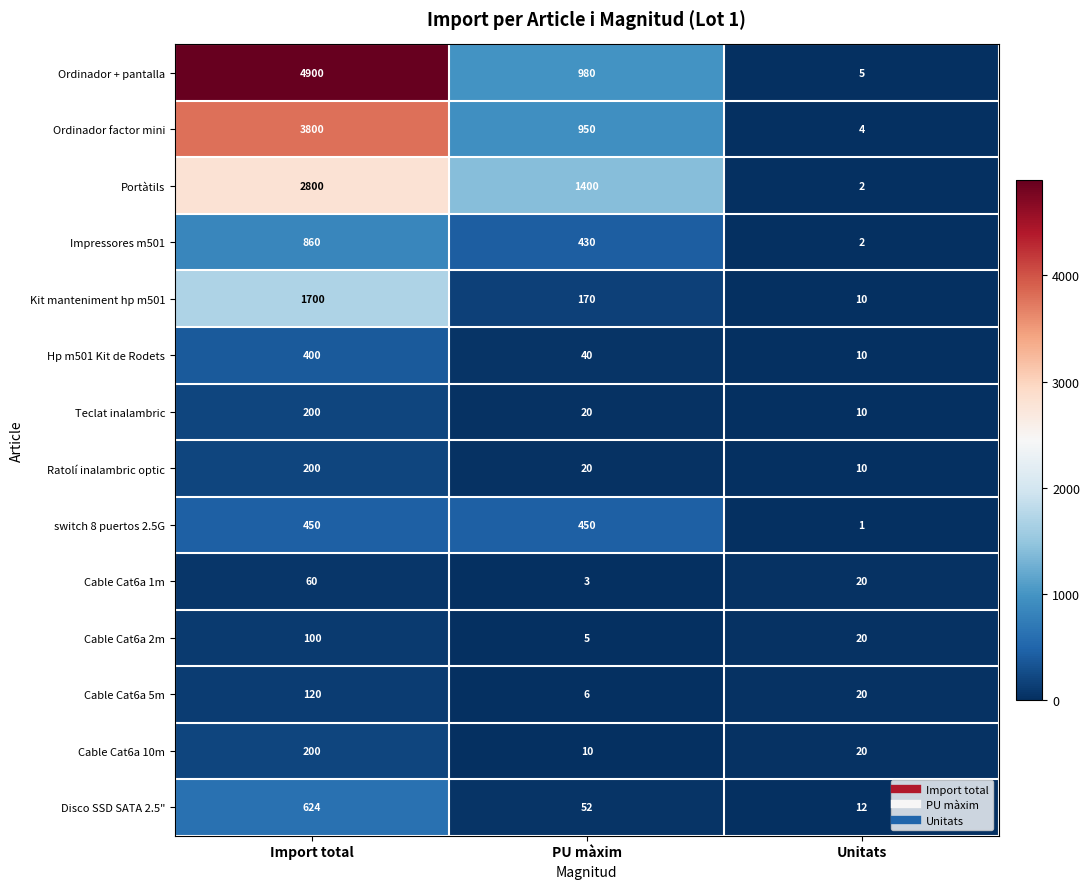

The Cable Cat6a 2m series shows 5 at PU màxim. True or false?

True